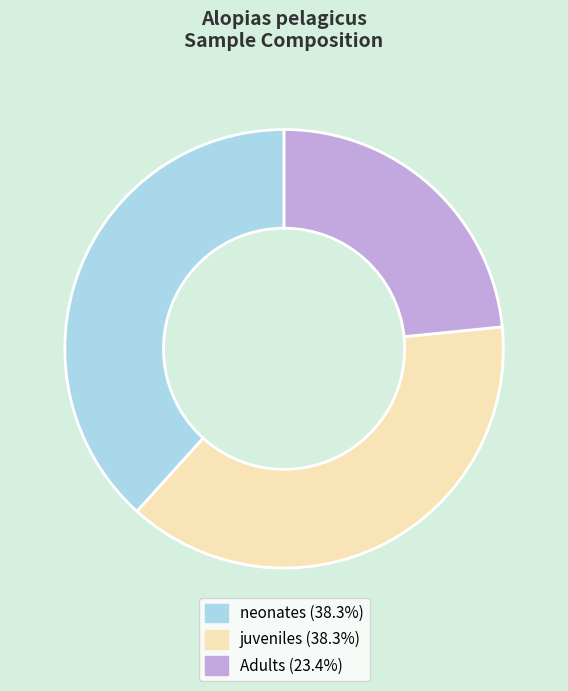

What is the ratio of the value at Adults to the value at neonates?

0.6